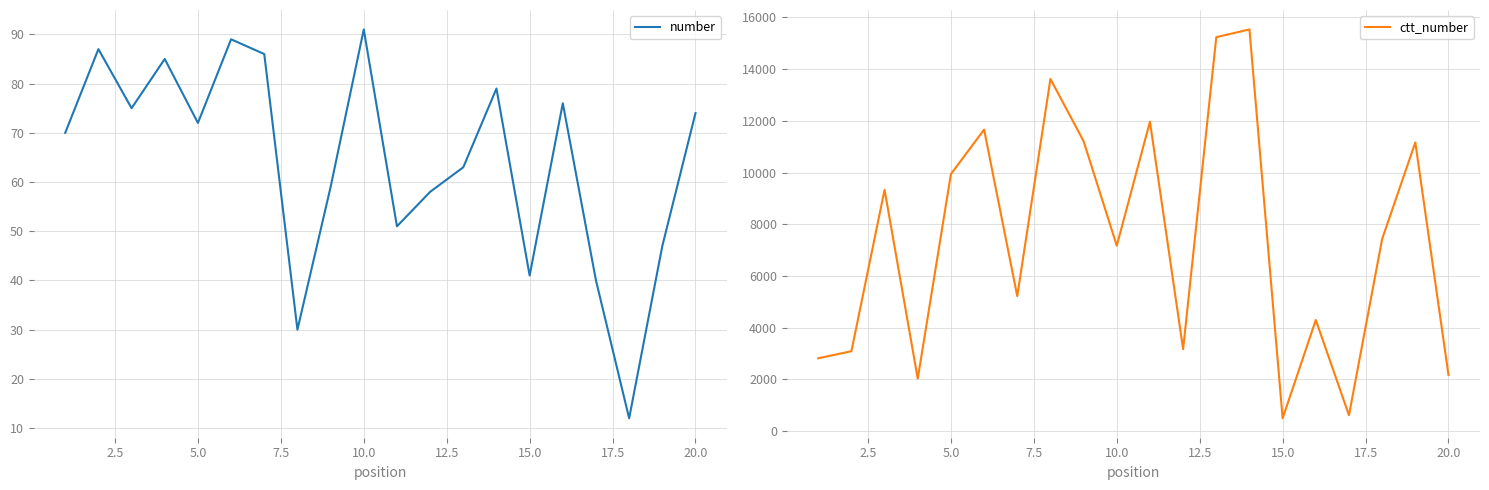

Rank the series by their maximum value, from highest to lowest.

ctt_number, number